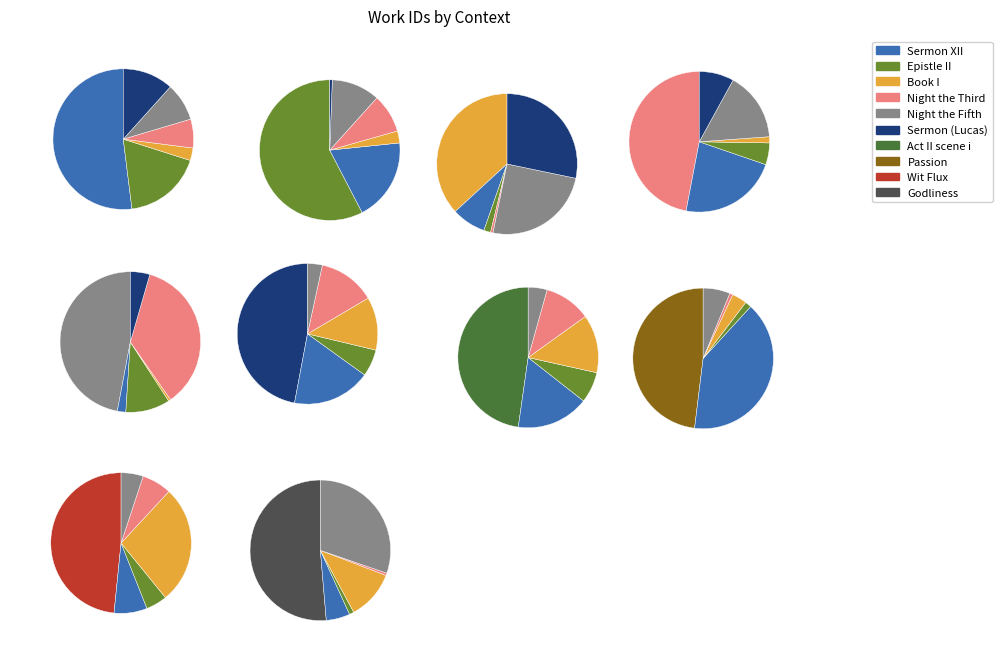

Is it true that Godliness is 22% of the pie?

False